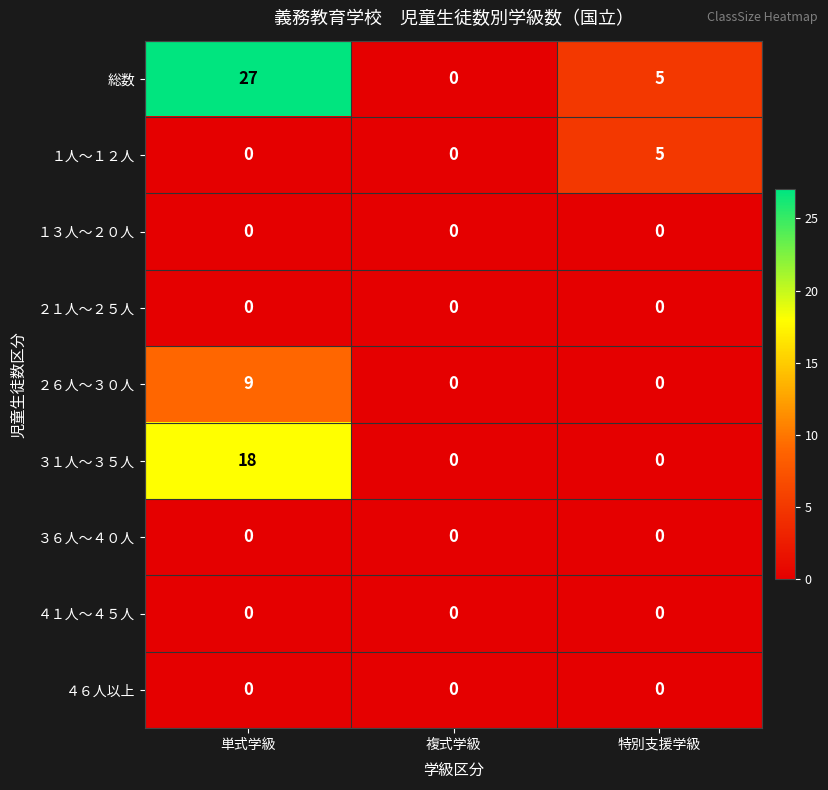

Which series has the widest spread of values?

総数